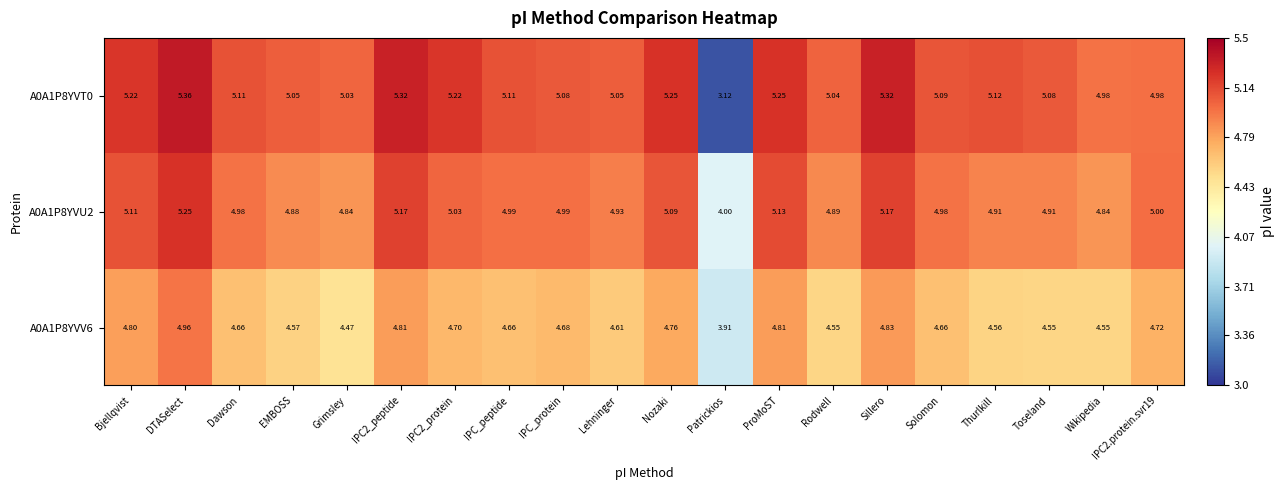

Where is A0A1P8YVU2 nearest to the value 4?

Patrickios